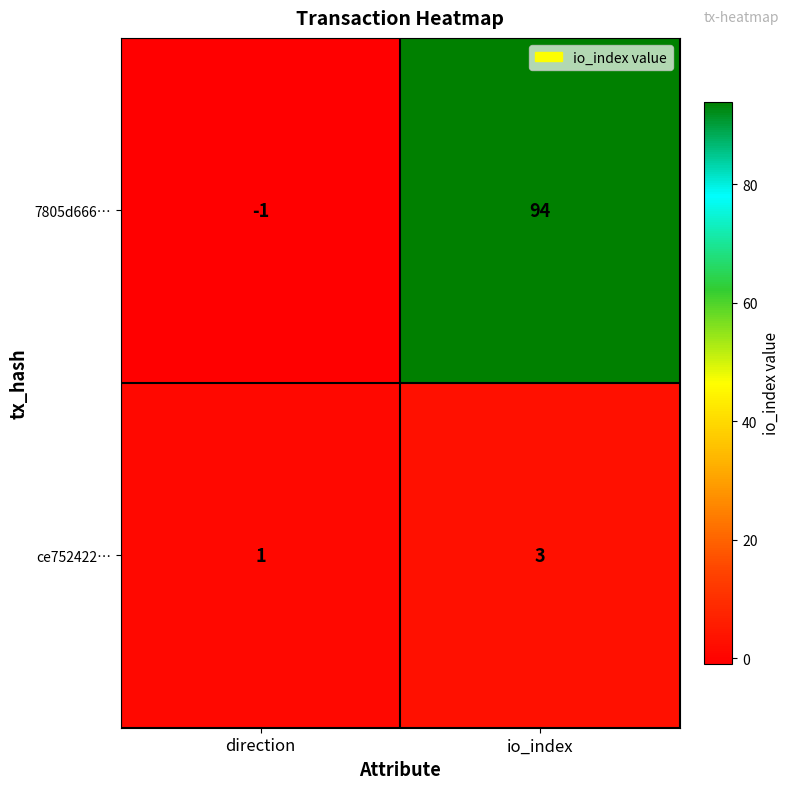

What is the smallest value displayed?

-1